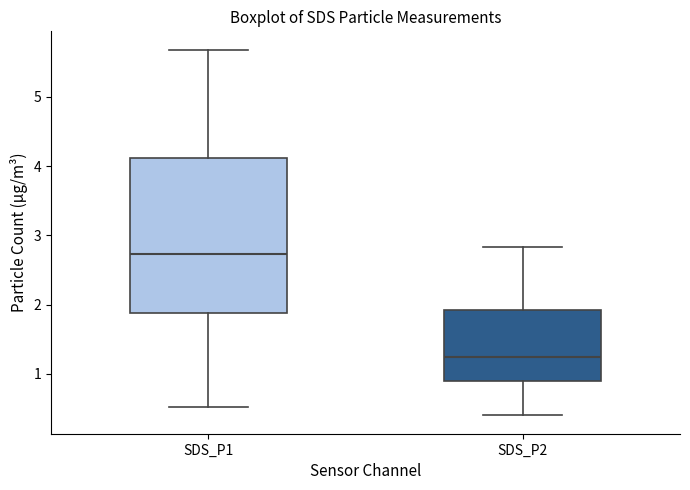

Where does the median line of the box for SDS_P1 sit on the y-axis? The values are not printed on the chart, so give them approximately, as read against the axis.

2.7